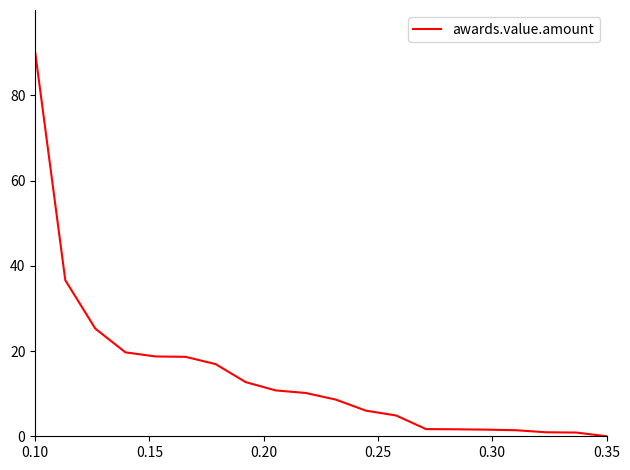

What is the greatest value displayed?

90.0